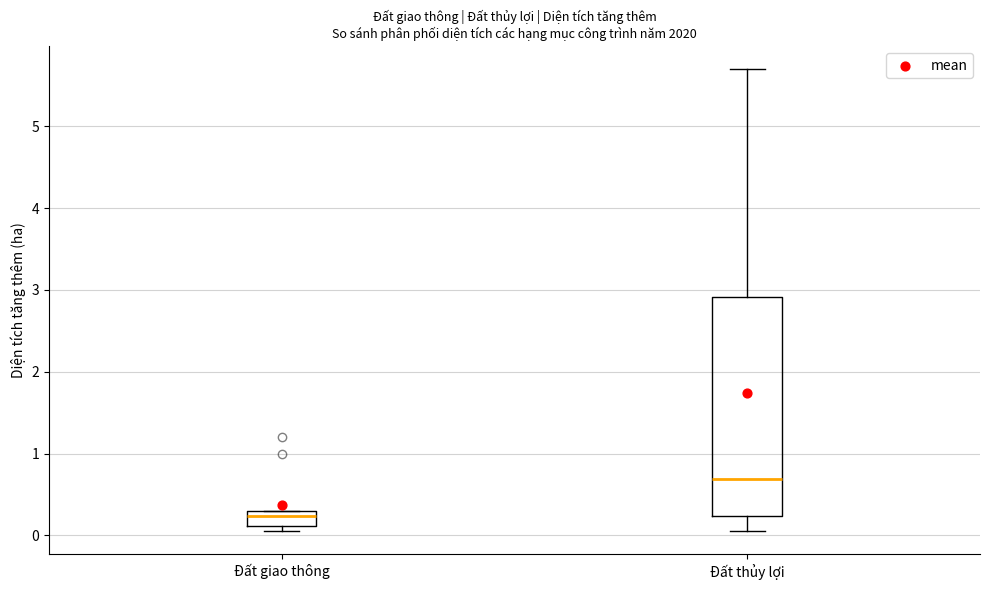

Where does the lower whisker of the box for Đất thủy lợi end on the y-axis? The values are not printed on the chart, so give them approximately, as read against the axis.

0.1